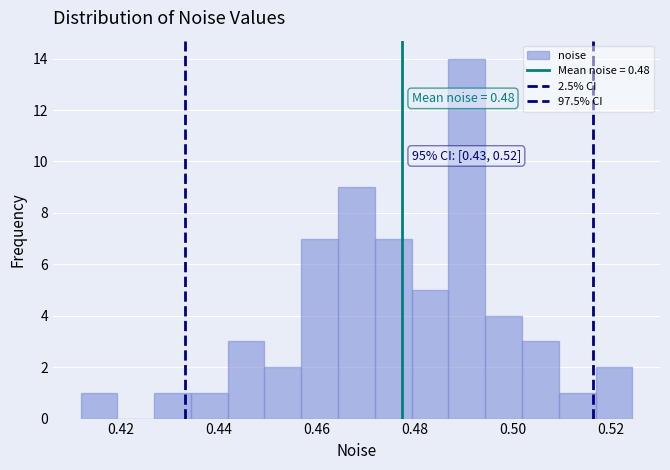

Around what value on the x-axis is the tallest bar? Give the approximate position of its centre, as read against the axis.

0.490